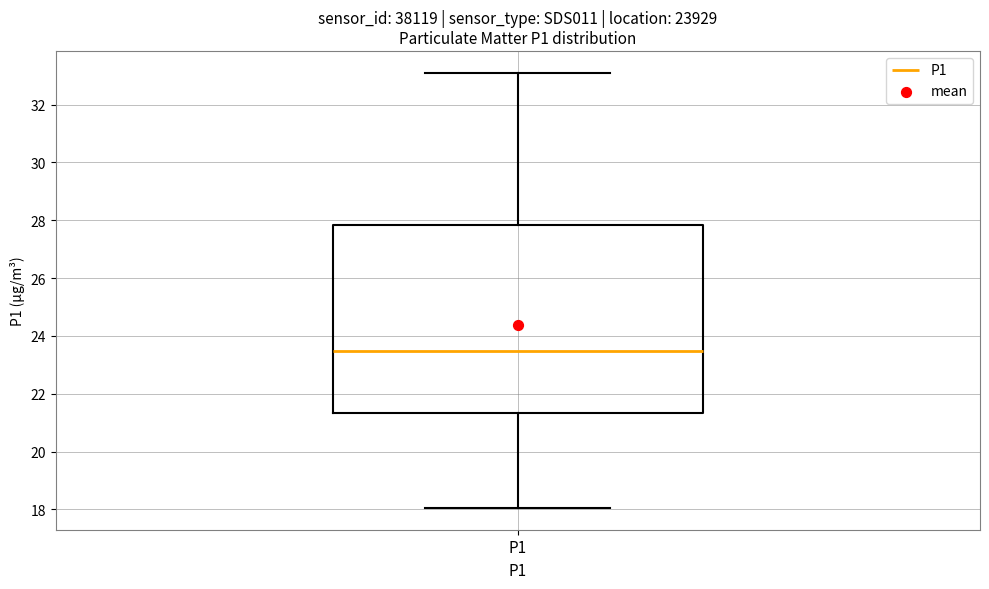

Read this box plot against the y-axis: the position of the median line, the range covered by the box, and the ends of both whiskers. The values are not printed on the chart, so give them approximately, as read against the axis.

median 23.4, box 21.4 to 27.8, whiskers 18.0 to 33.2